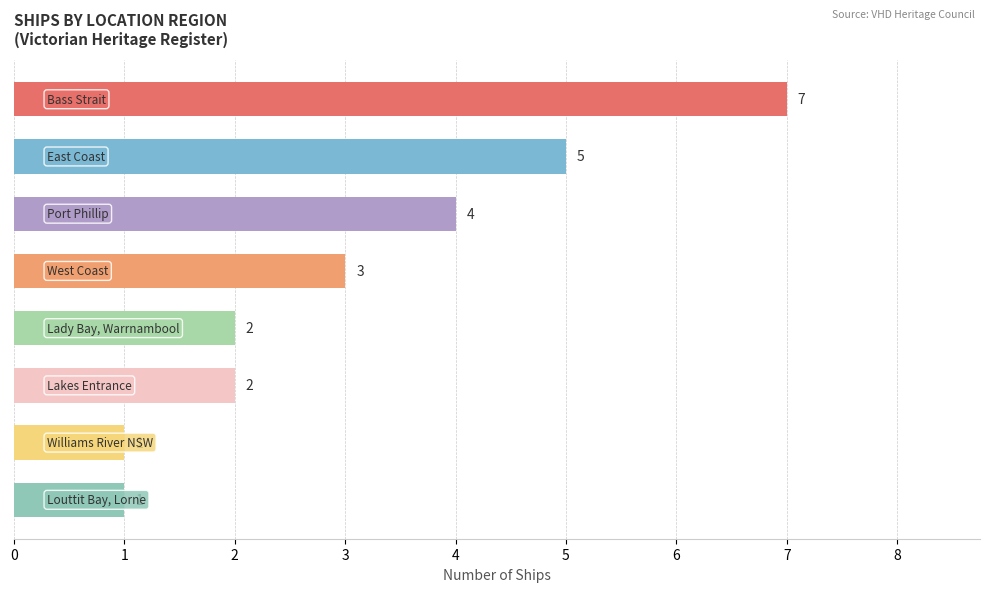

What is the difference between the maximum and minimum values?

6